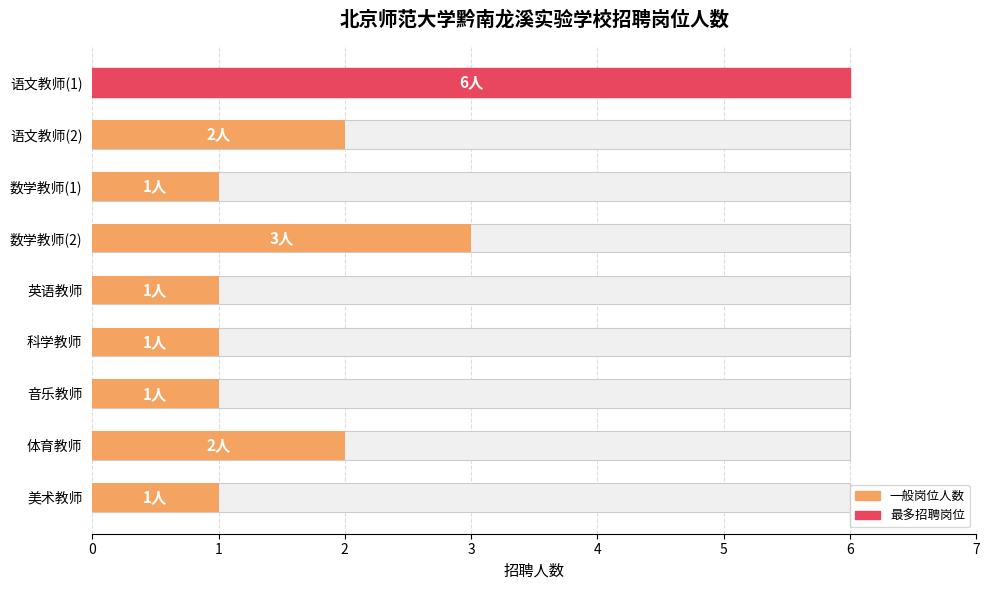

Reading left to right, what are all the values shown in this chart?

6	2	1	3	1	1	1	2	1